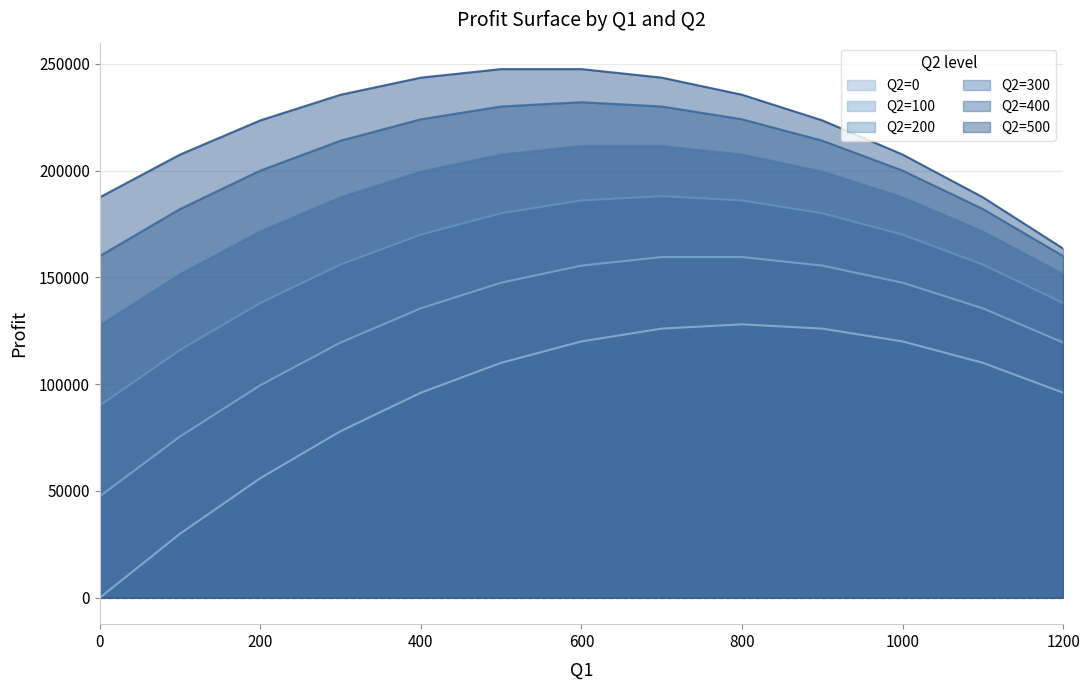

What is the difference between the Q2=500 values at 0 and 500?

60000